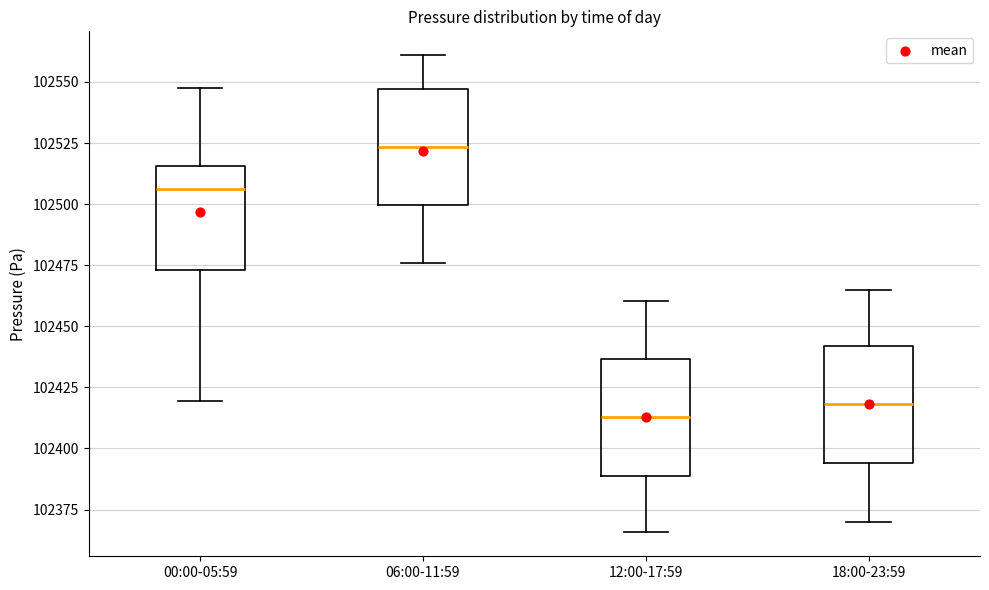

Reading left to right, transcribe this box plot: for each box, give where its median line is, the range the box spans, and where its two whiskers end, as read against the y-axis. The values are not printed on the chart, so give them approximately, as read against the axis.

00:00-05:59: median 102505, box 102475 to 102515, whiskers 102420 to 102550
06:00-11:59: median 102525, box 102500 to 102545, whiskers 102475 to 102560
12:00-17:59: median 102415, box 102390 to 102435, whiskers 102365 to 102460
18:00-23:59: median 102420, box 102395 to 102440, whiskers 102370 to 102465